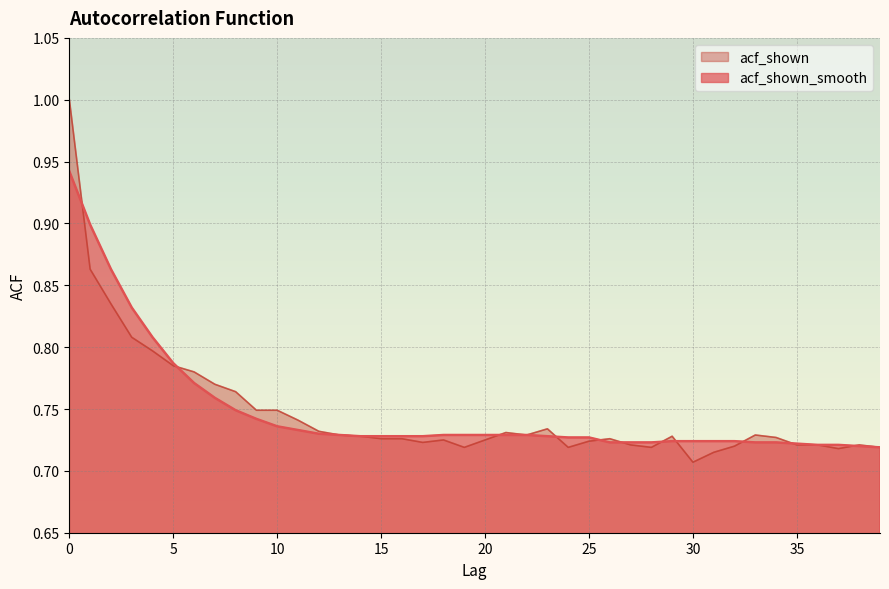

Reading right to left, list all the values displayed in this chart.

acf_shown_smooth: 39=0.7	38=0.7	37=0.7	36=0.7	35=0.7	34=0.7	33=0.7	32=0.7	31=0.7	30=0.7	29=0.7	28=0.7	27=0.7	26=0.7	25=0.7	24=0.7	23=0.7	22=0.7	21=0.7	20=0.7	19=0.7	18=0.7	17=0.7	16=0.7	15=0.7	14=0.7	13=0.7	12=0.7	11=0.7	10=0.7	9=0.7	8=0.7	7=0.8	6=0.8	5=0.8	4=0.8	3=0.8	2=0.9	1=0.9	0=0.9
acf_shown: 39=0.7	38=0.7	37=0.7	36=0.7	35=0.7	34=0.7	33=0.7	32=0.7	31=0.7	30=0.7	29=0.7	28=0.7	27=0.7	26=0.7	25=0.7	24=0.7	23=0.7	22=0.7	21=0.7	20=0.7	19=0.7	18=0.7	17=0.7	16=0.7	15=0.7	14=0.7	13=0.7	12=0.7	11=0.7	10=0.7	9=0.7	8=0.8	7=0.8	6=0.8	5=0.8	4=0.8	3=0.8	2=0.8	1=0.9	0=1.0